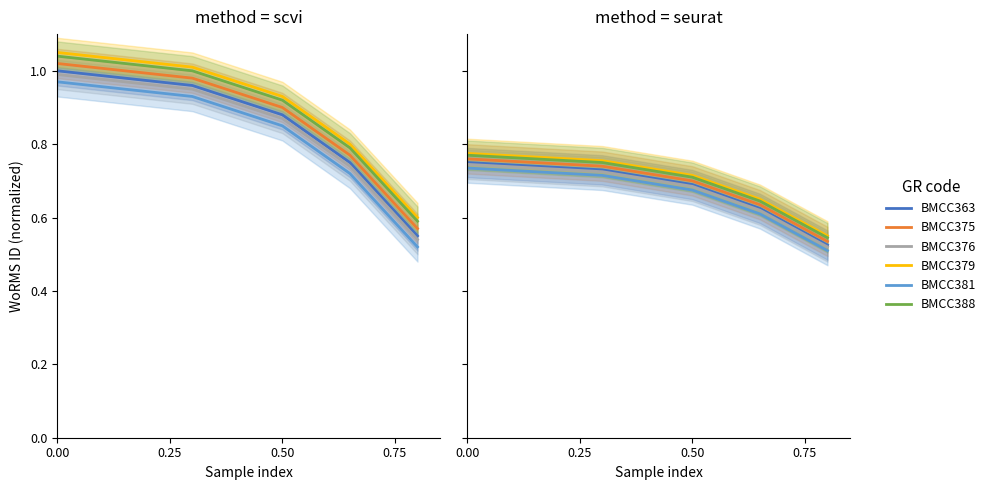

True or false: BMCC363 has more than 1 points higher than both neighbors.

False